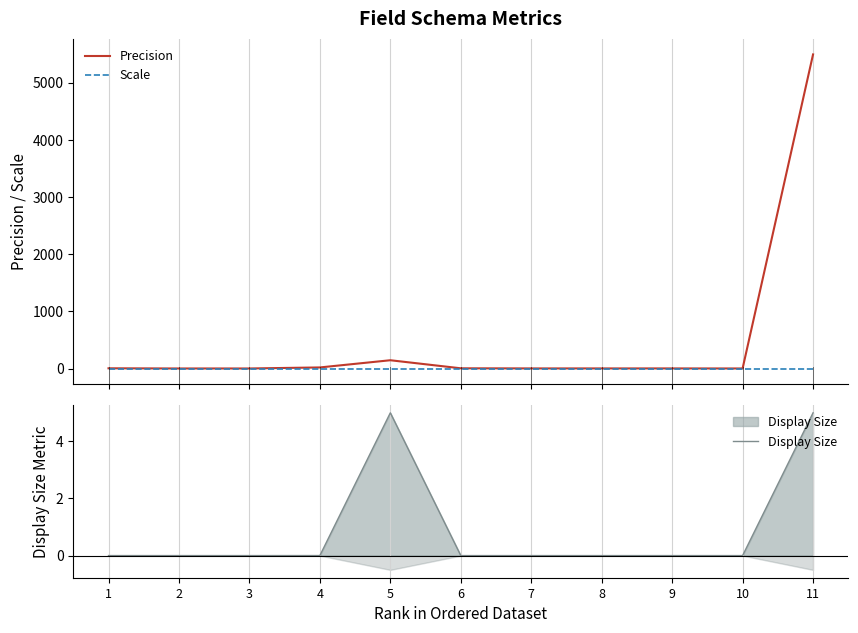

How many interior local peaks does the Display Size series have?

1